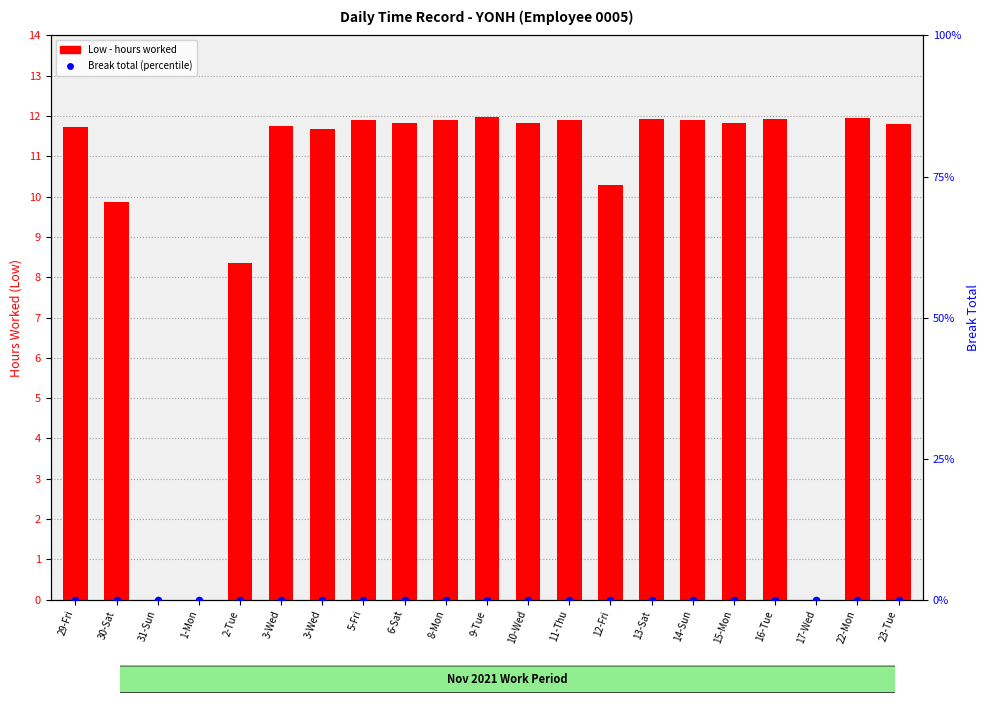

What is the total value across all series at 29-Fri?

11.7